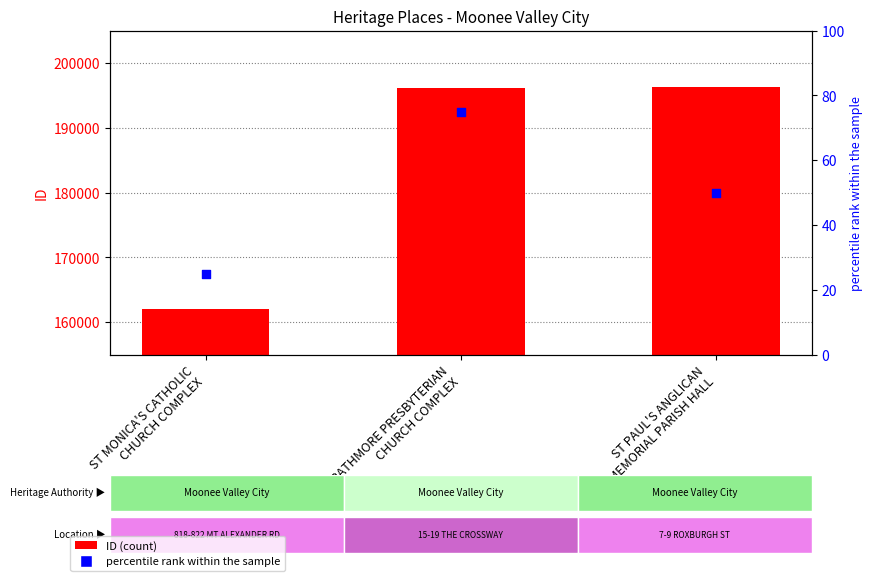

Which series reaches the maximum Y coordinate?

ID